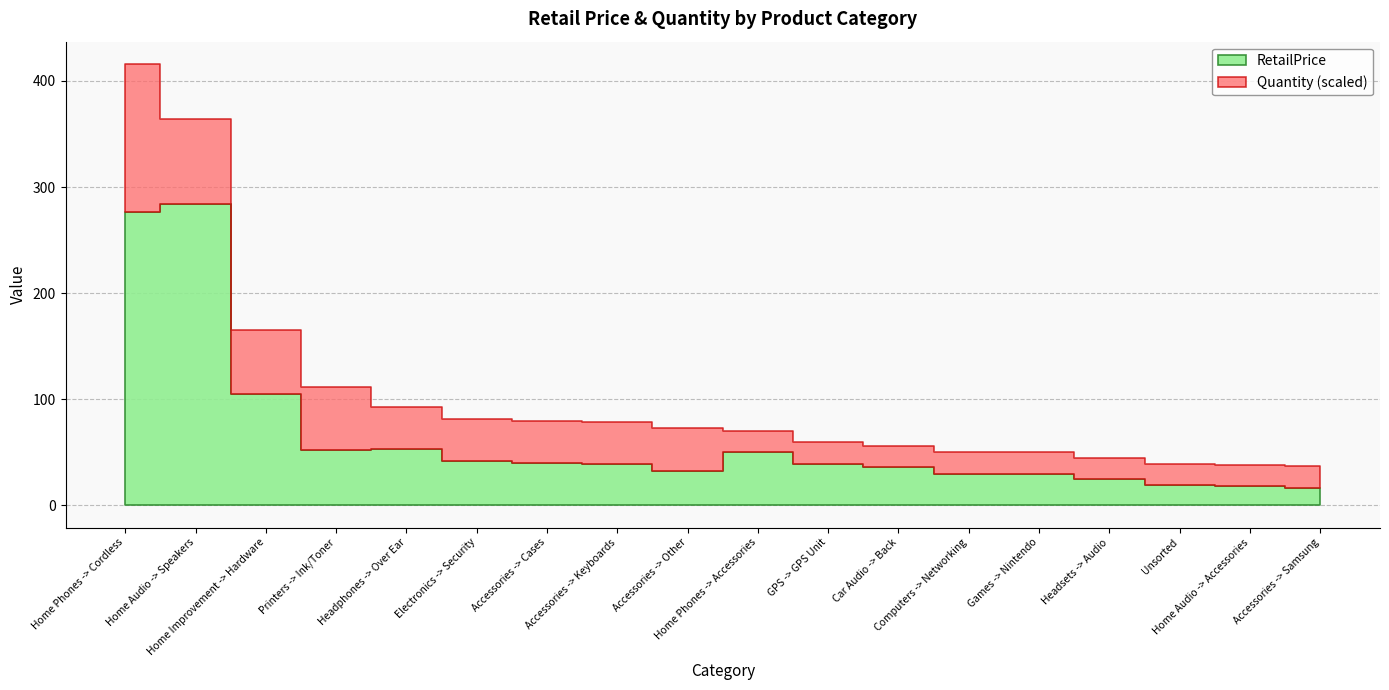

Where does the data first go above 39?

Home Phones -> Cordless